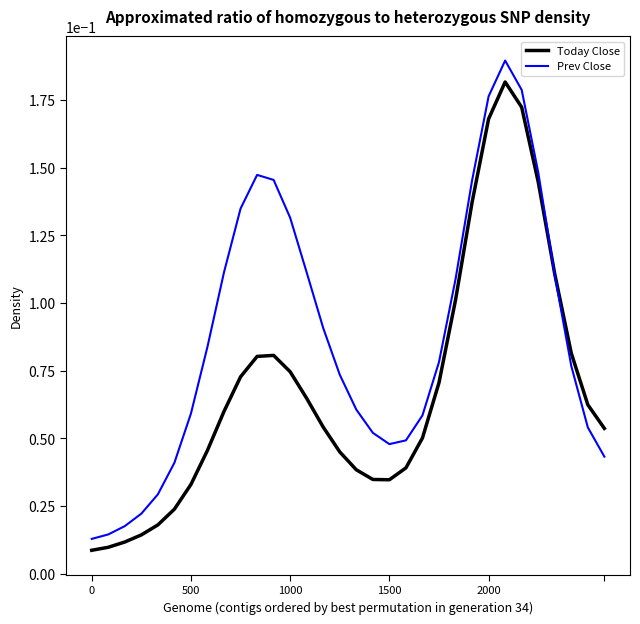

Which series has the largest range (max minus min)?

Prev Close